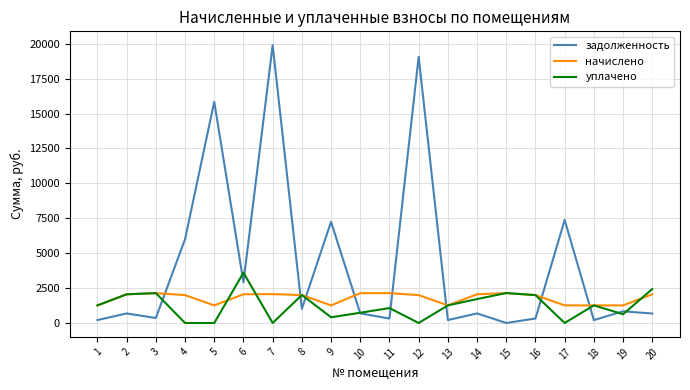

List the series in order of their overall mean, lowest first.

уплачено, начислено, задолженность